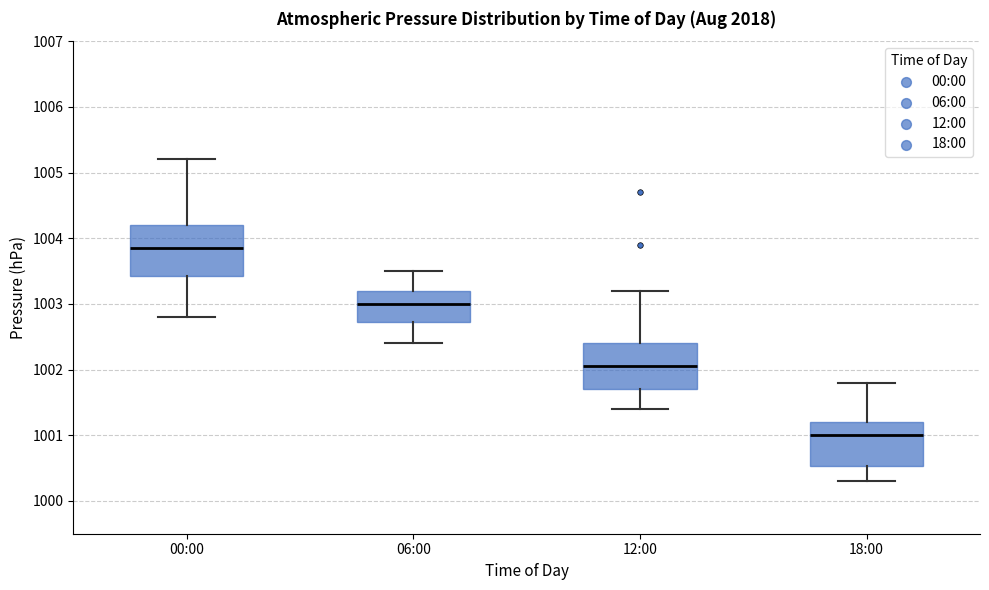

Which box has the lowest median line?

18:00